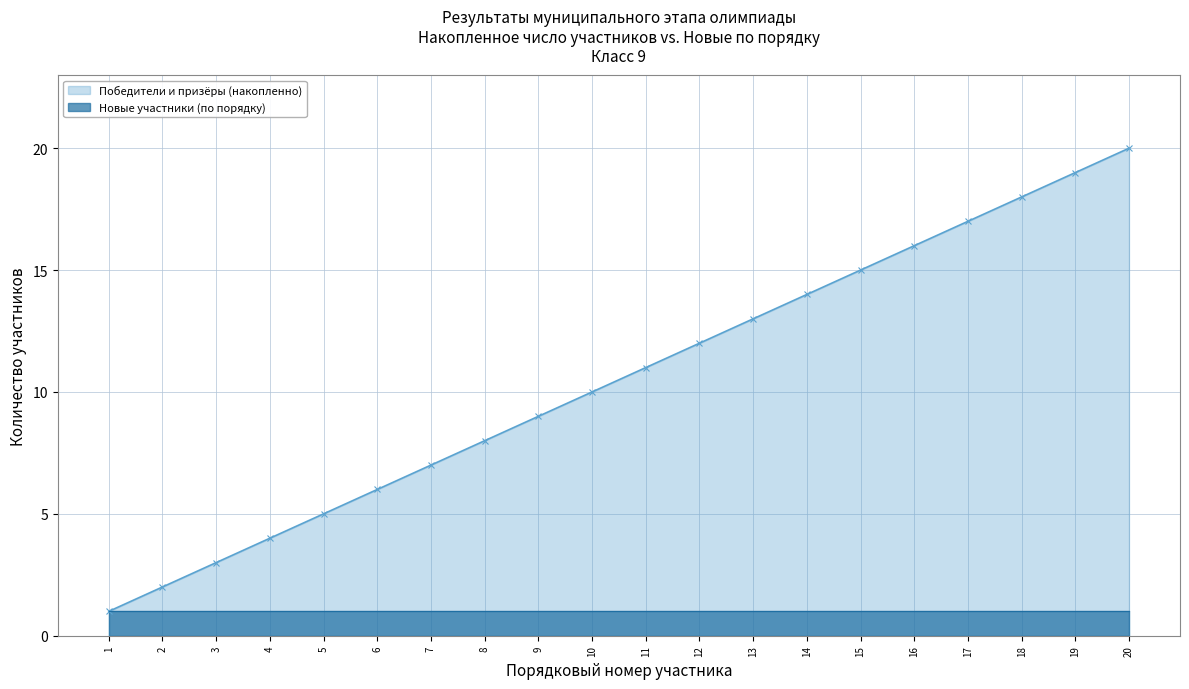

The chart shows a value of 27 at 17. True or false?

False